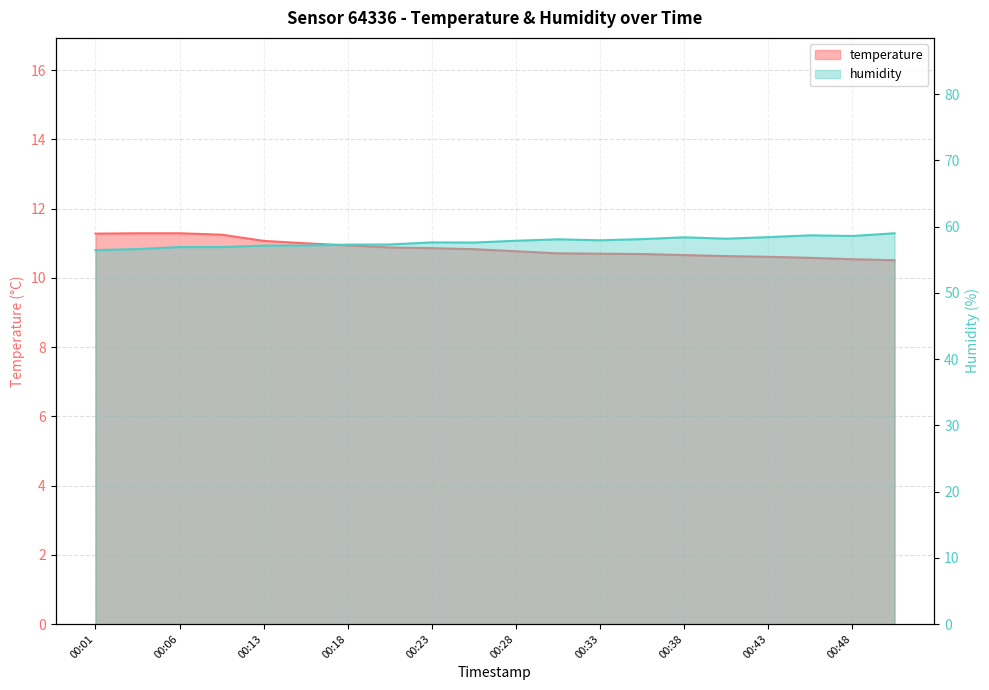

What is the sum of all humidity values?

1154.5